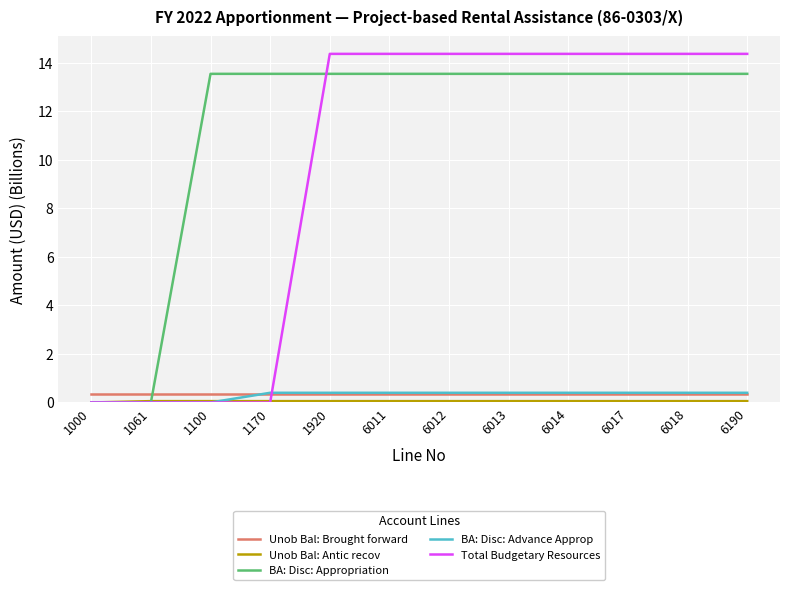

True or false: BA: Disc: Advance Approp has a value of 0.4 at 6190.

True